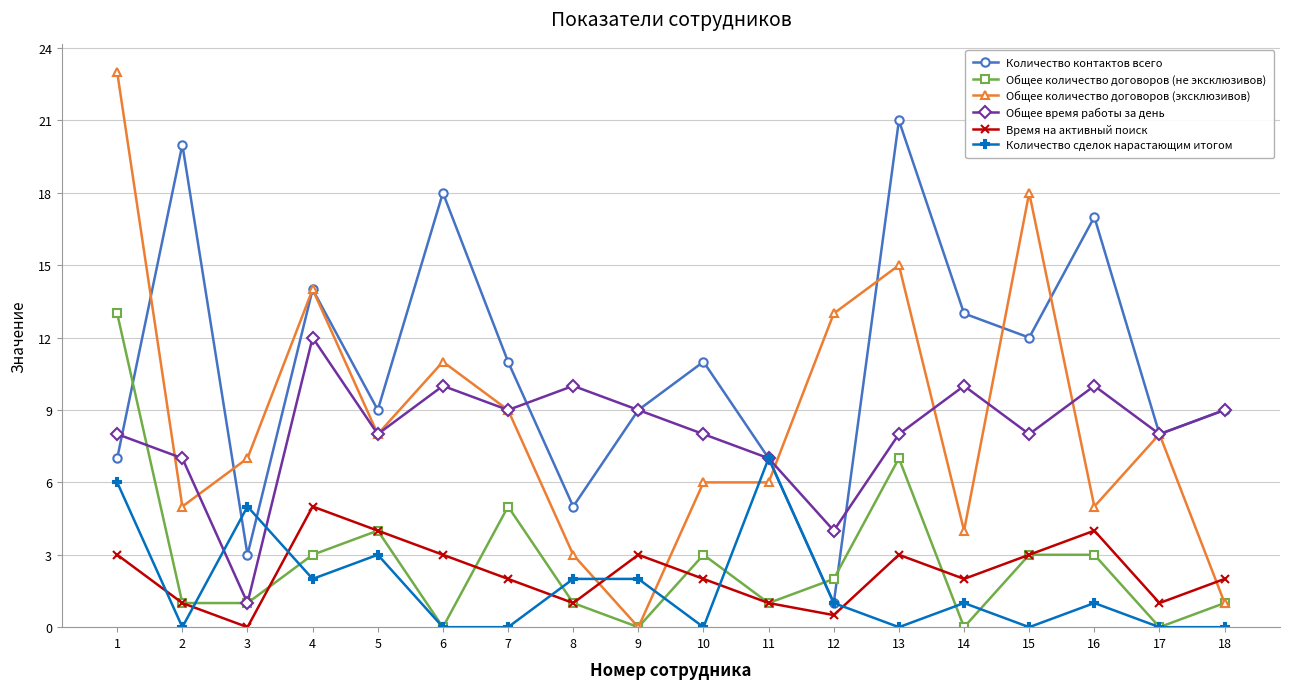

Between 5 and 7, which series saw the biggest shift?

Количество сделок нарастающим итогом